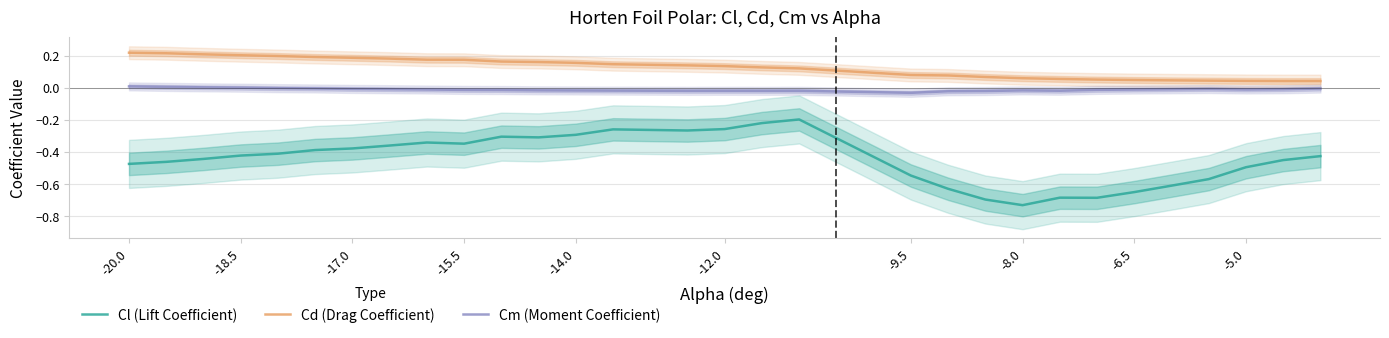

How many lines are shown in the chart?

3